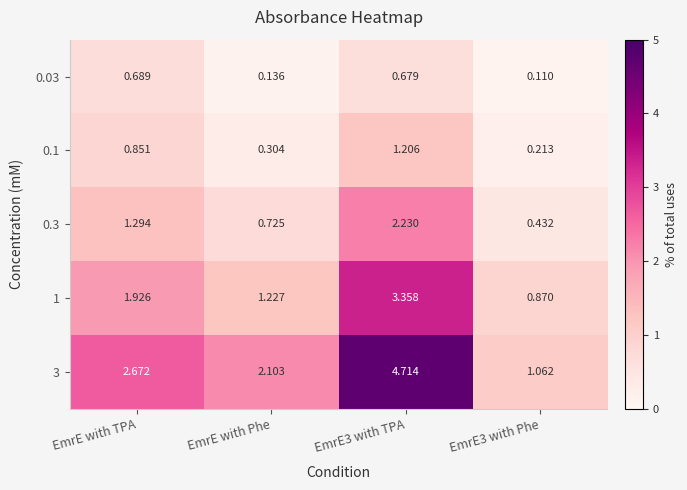

Which series has the largest total across all categories?

3